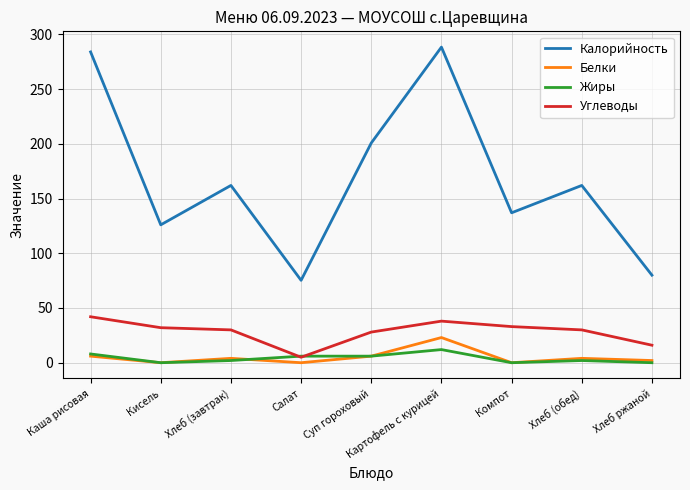

Which series has the widest spread of values?

Калорийность